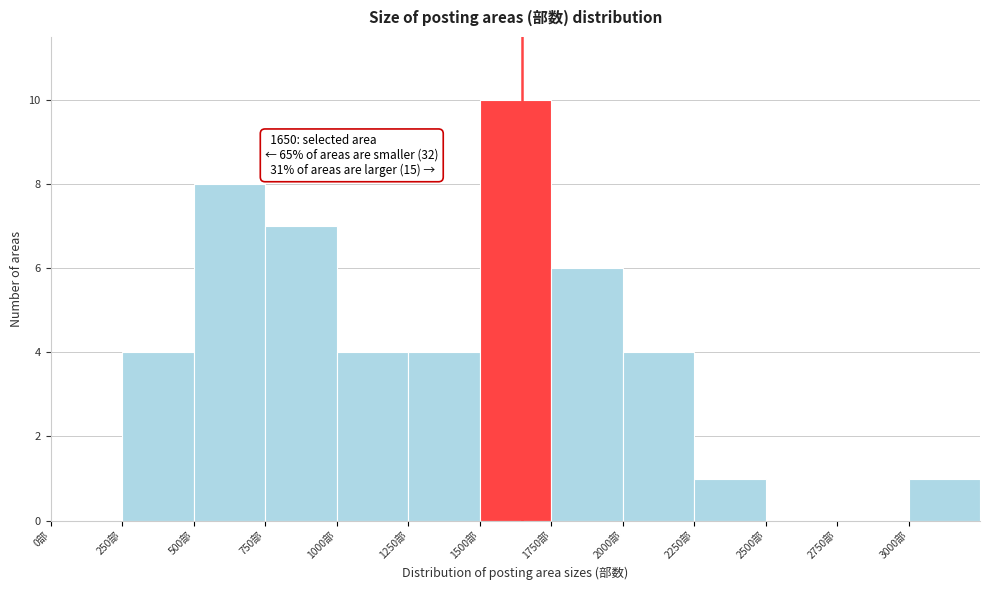

Which range on the x-axis has the tallest bar?

1500 to 1750